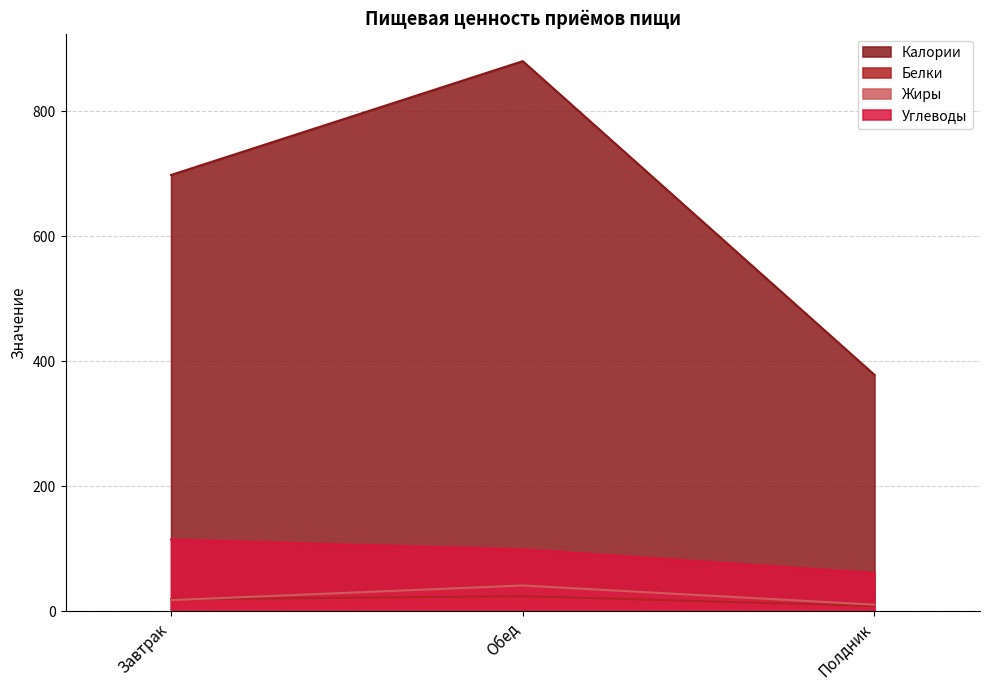

What is the value of the Углеводы point at the 3rd from the left?

61.5